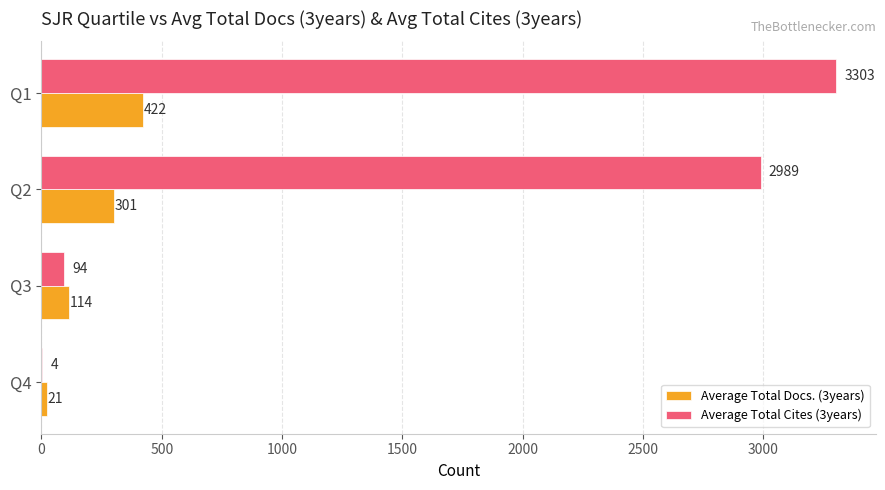

Between Q2 and Q1, which series saw the biggest shift?

Average Total Cites (3years)